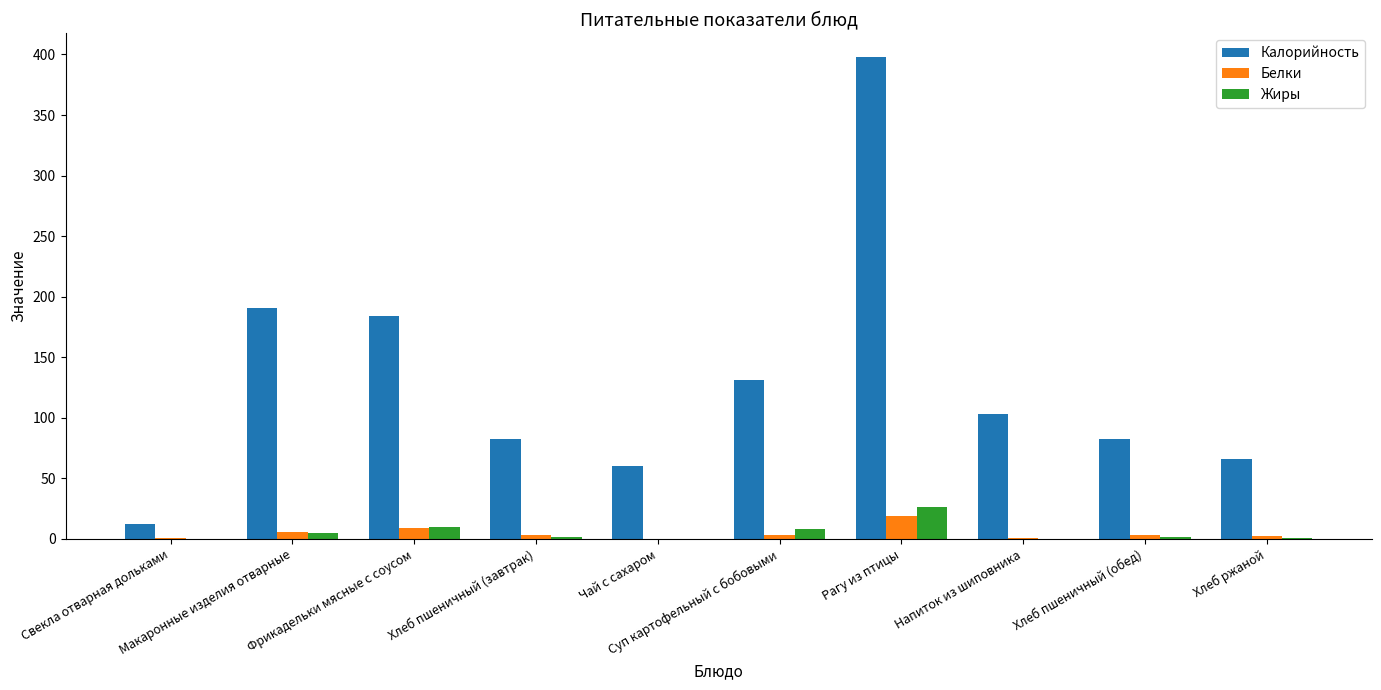

How many groups of bars are there?

10